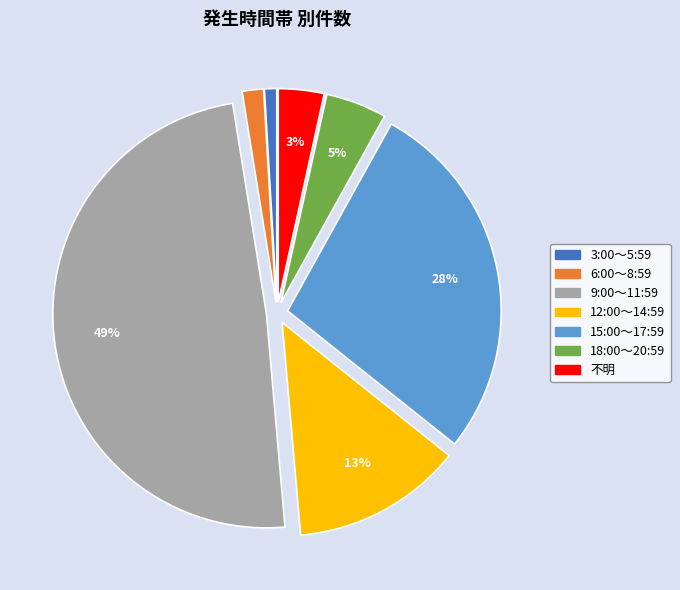

Count the number of slices in the pie.

7